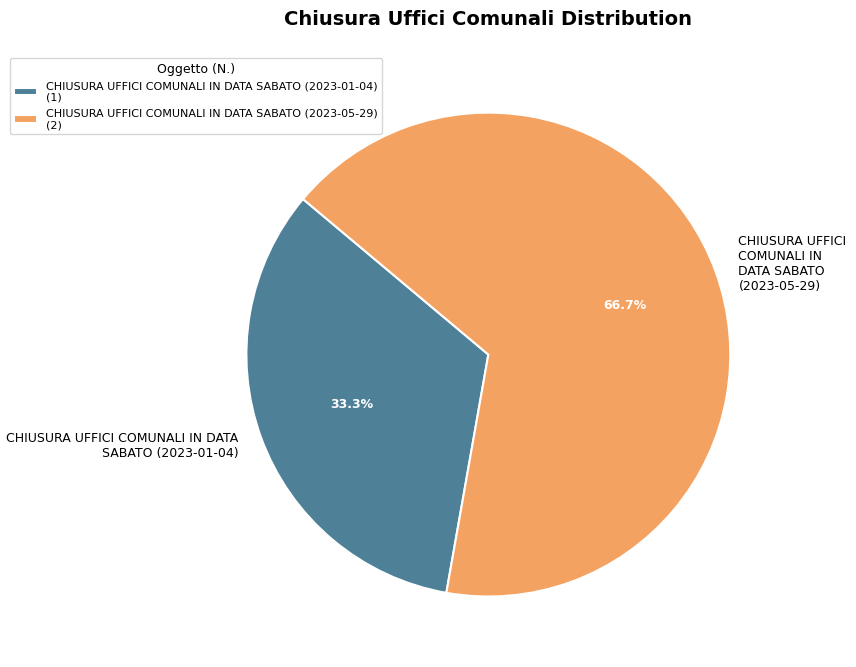

Do CHIUSURA UFFICI COMUNALI IN DATA SABATO (2023-01-04) and CHIUSURA UFFICI COMUNALI IN DATA SABATO (2023-05-29) together represent more than half of the pie?

Yes